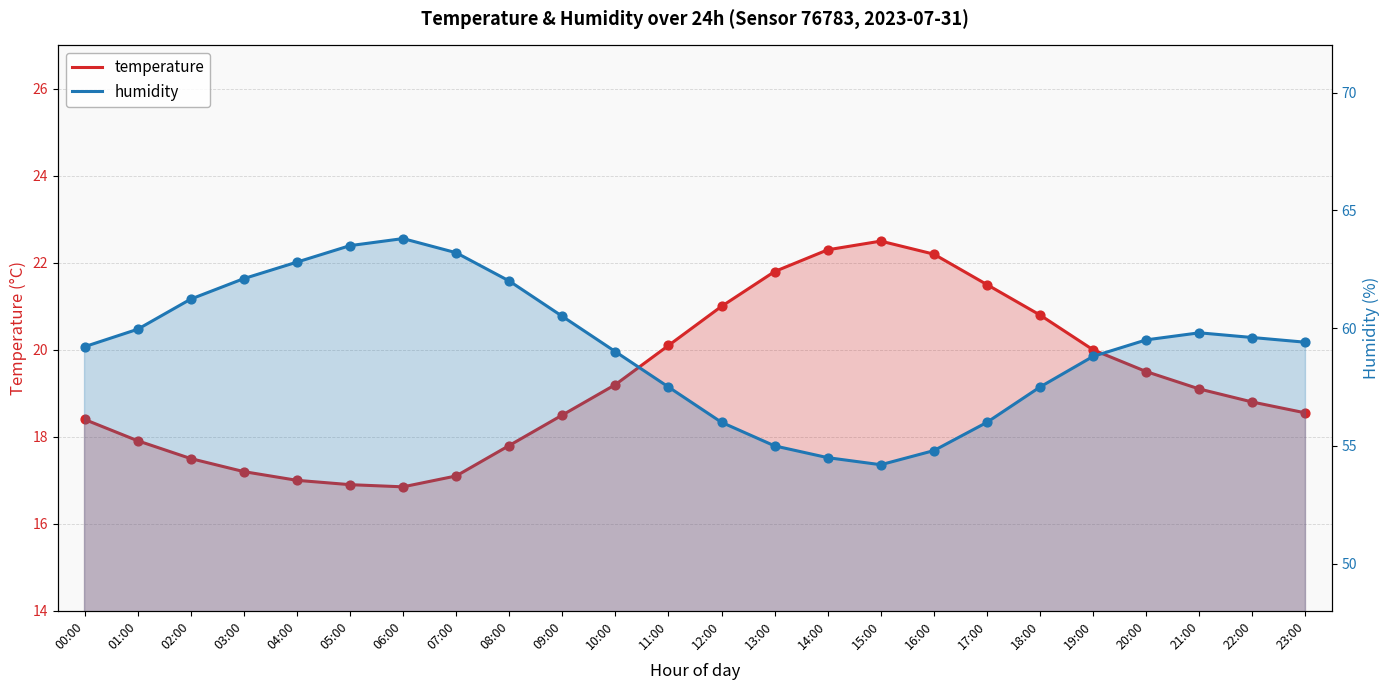

At which category is the sum across all series the highest?

06:00